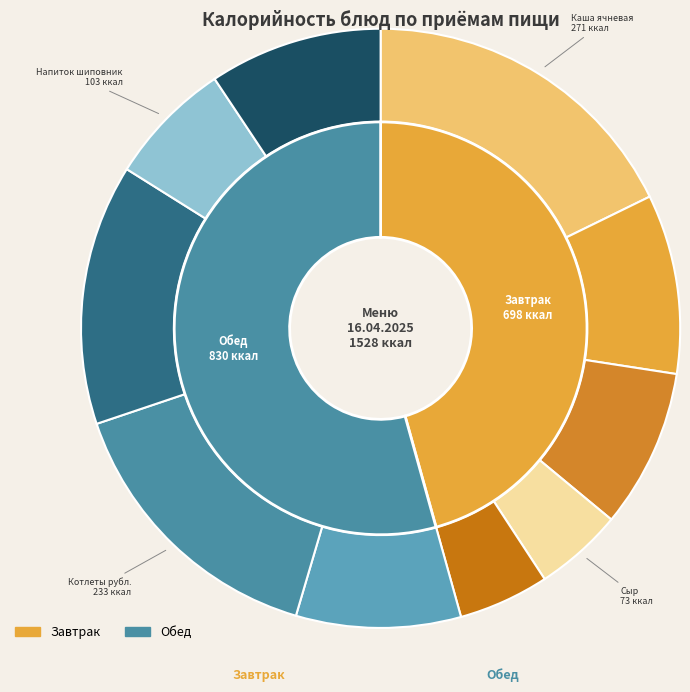

Which slice is the smallest?

СЫР